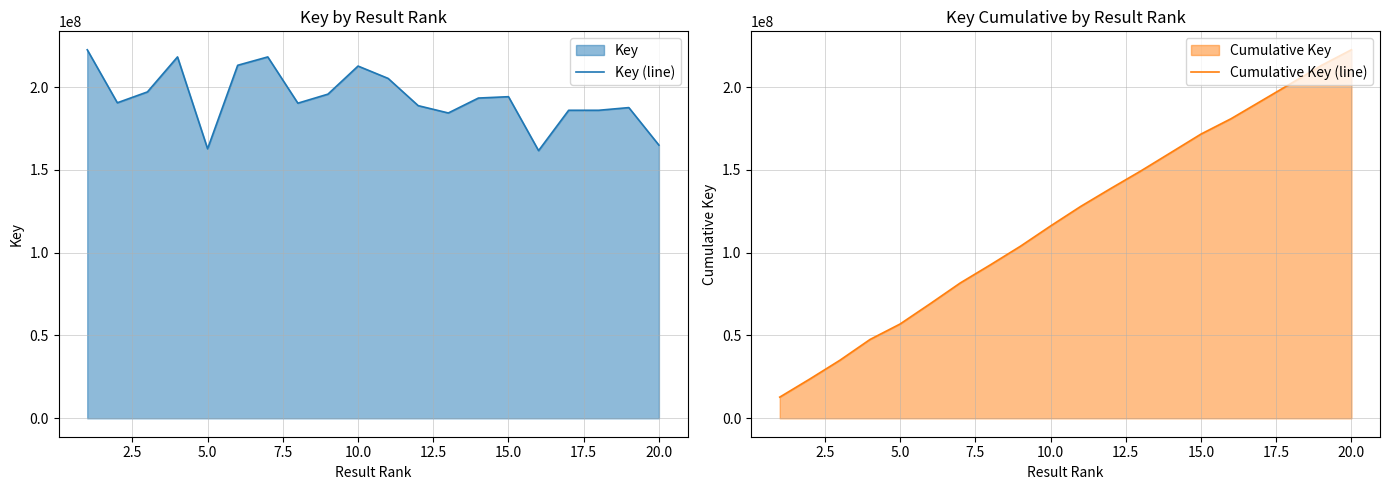

How many values in the Cumulative Key (line) series exceed 127892174?

10